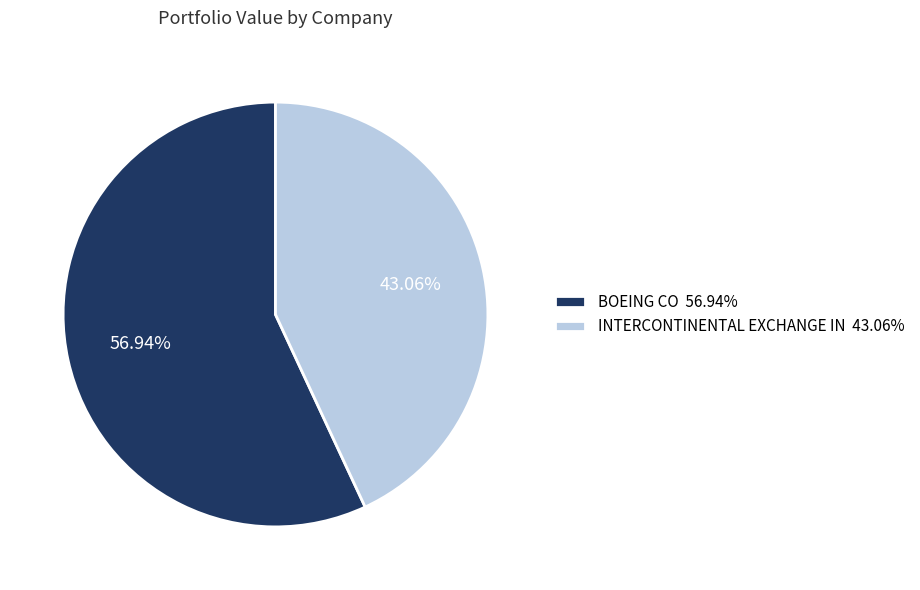

Count the number of slices in the pie.

2